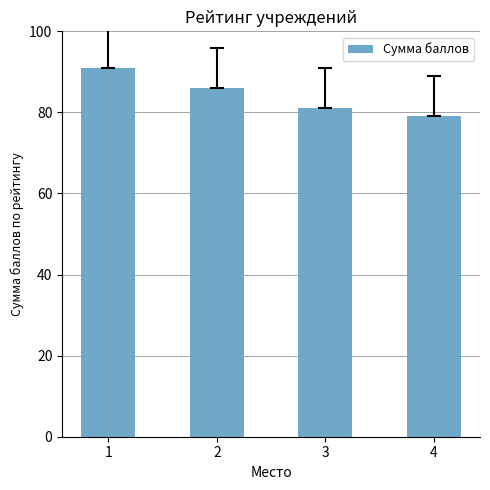

What is the value of the 4th bar from the left?

79